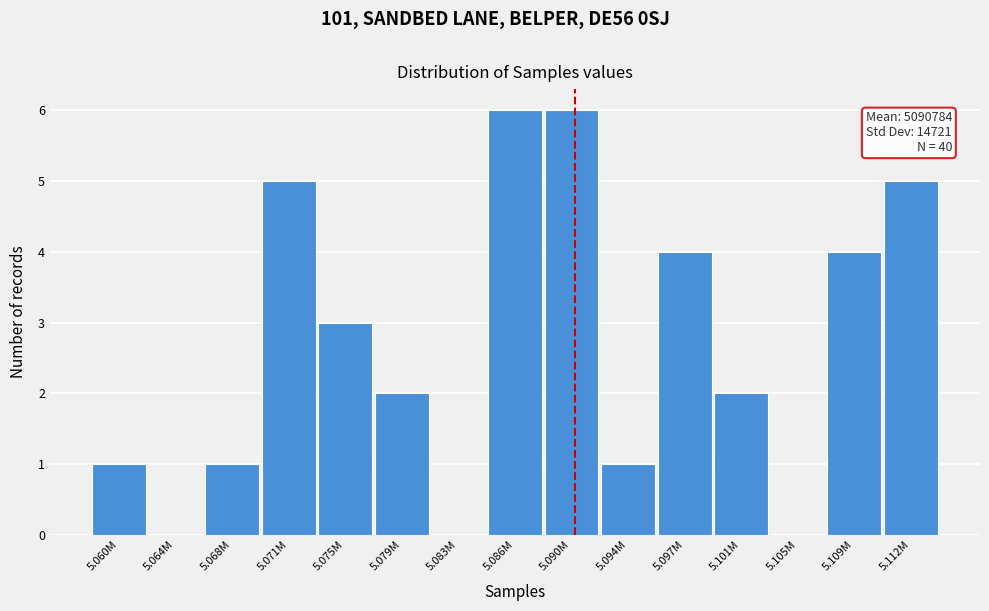

Reading left to right, transcribe all the data shown in this chart.

5.060M=1	5.064M=0	5.068M=1	5.071M=5	5.075M=3	5.079M=2	5.083M=0	5.086M=6	5.090M=6	5.094M=1	5.097M=4	5.101M=2	5.105M=0	5.109M=4	5.112M=5